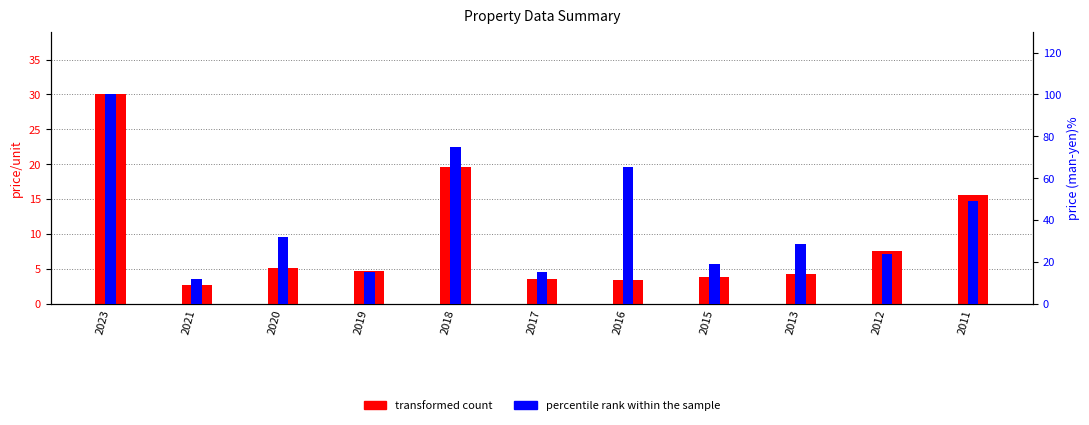

Is it true that percentile rank within the sample equals 146.0 at 2023?

False